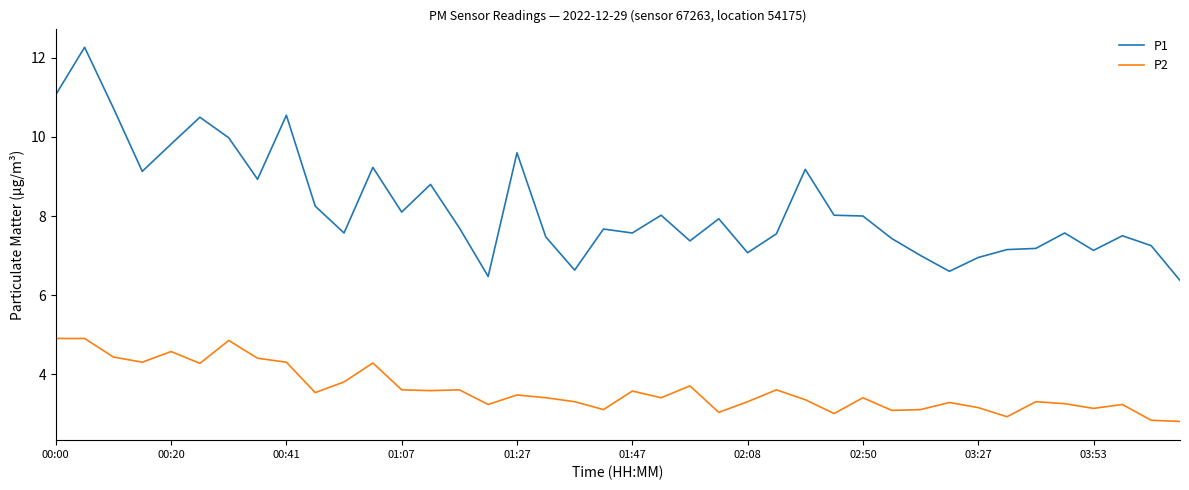

List the series in order of their overall mean, highest first.

P1, P2